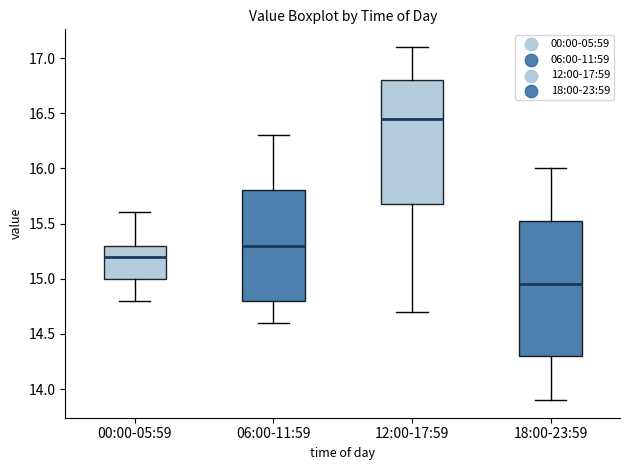

Which box's median line is the lowest?

18:00-23:59